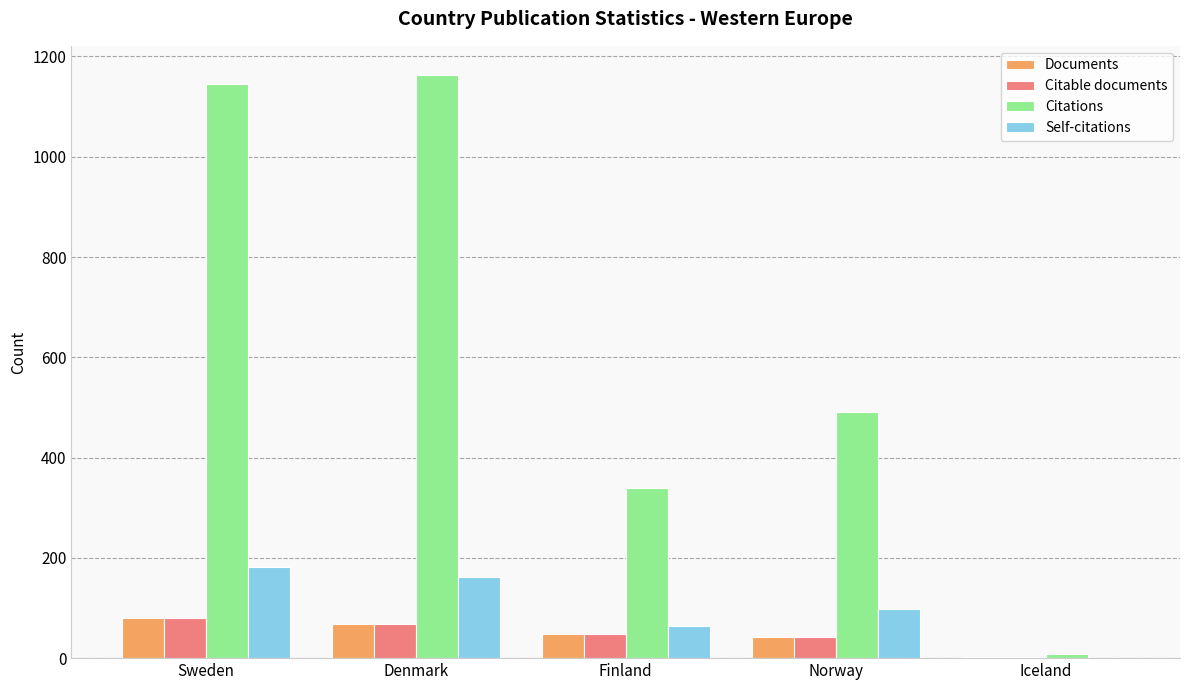

The value of Self-citations at Iceland is -80. True or false?

False